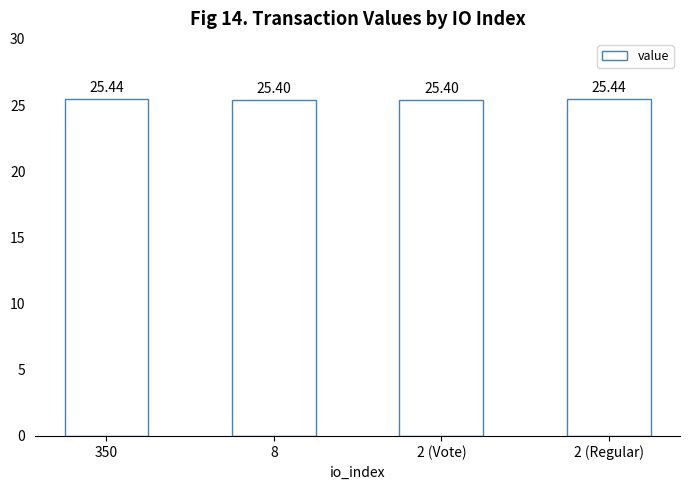

What is the average value?

25.4